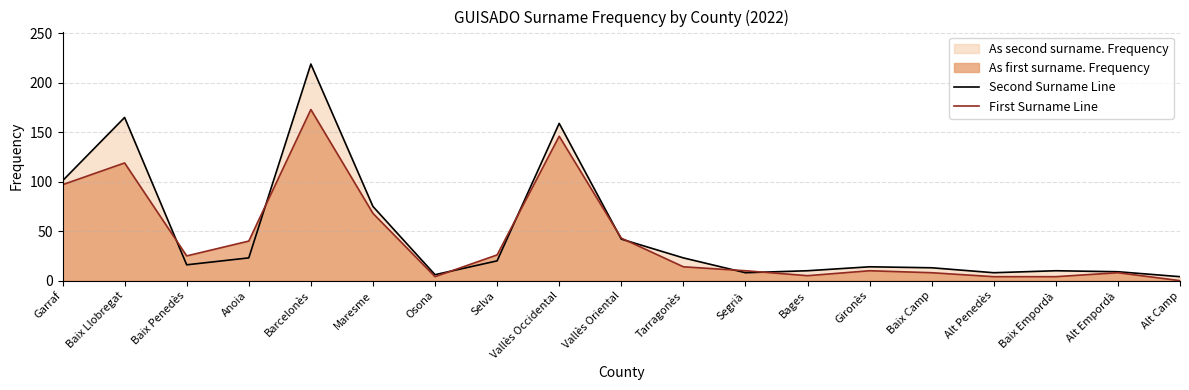

What is the maximum value for First Surname Line?

173